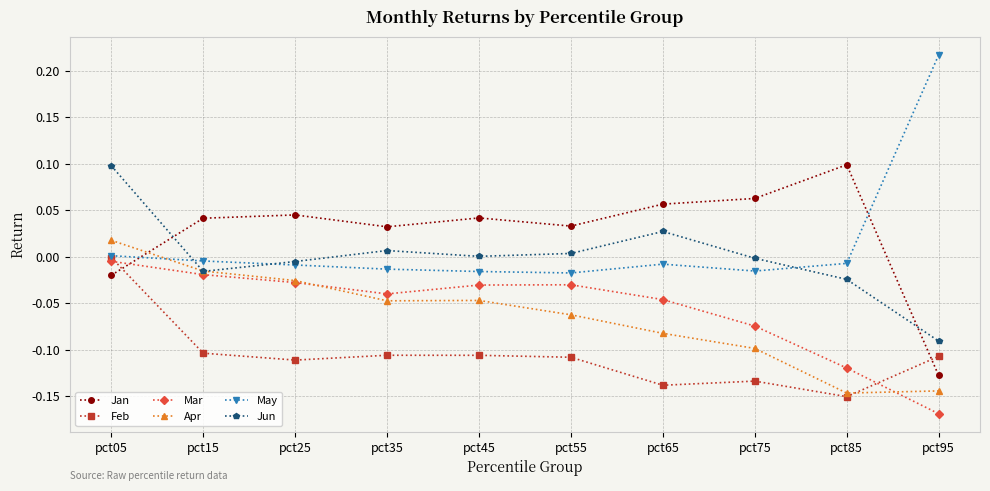

In May, how many points are higher than both neighbors (excluding endpoints)?

1